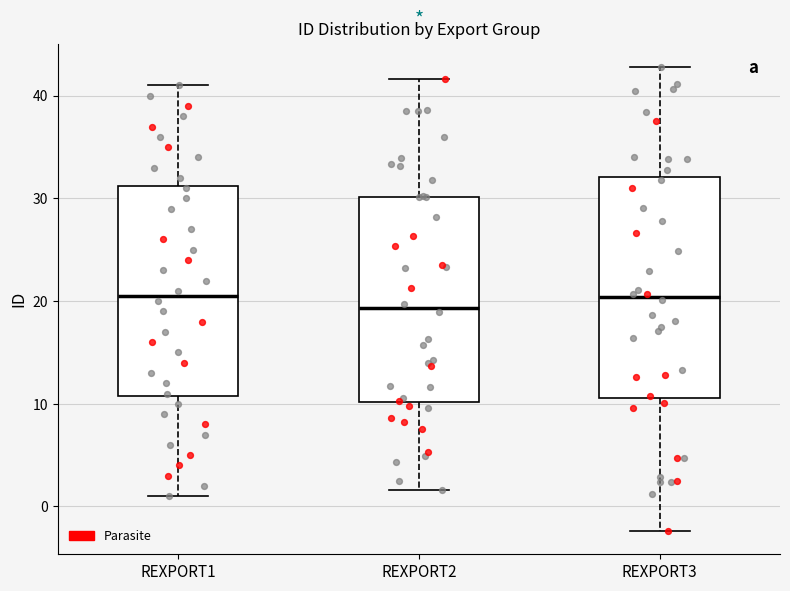

Which box's median line is the lowest?

REXPORT2